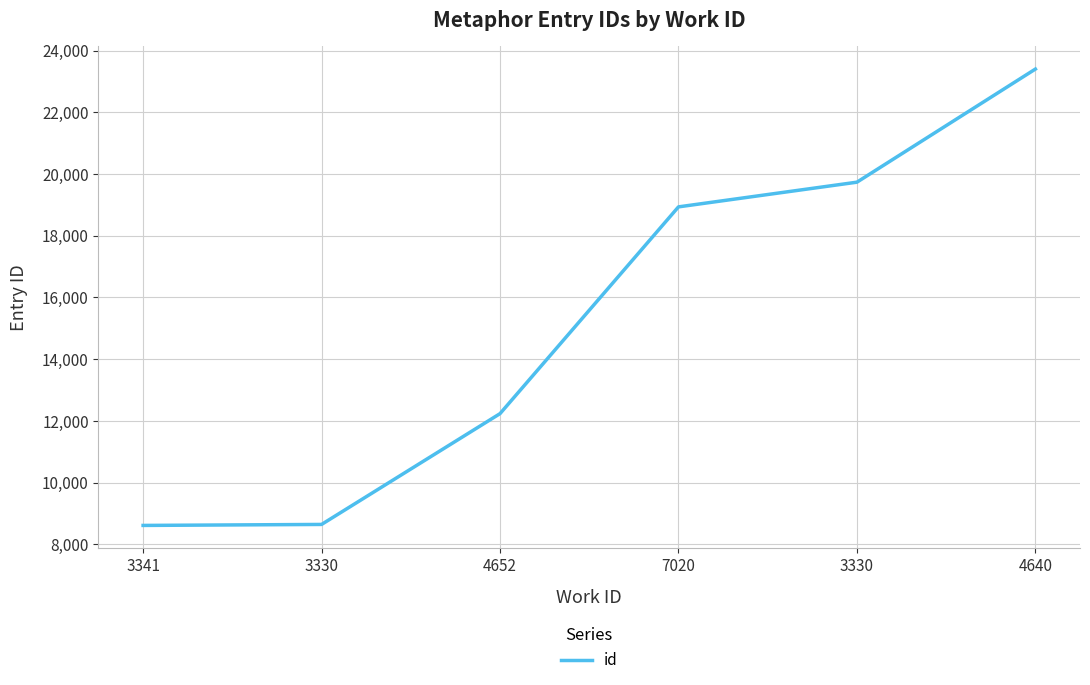

Reading right to left, list all the values displayed in this chart.

4640=23399	3330=19734	7020=18934	4652=12234	3330=8644	3341=8612